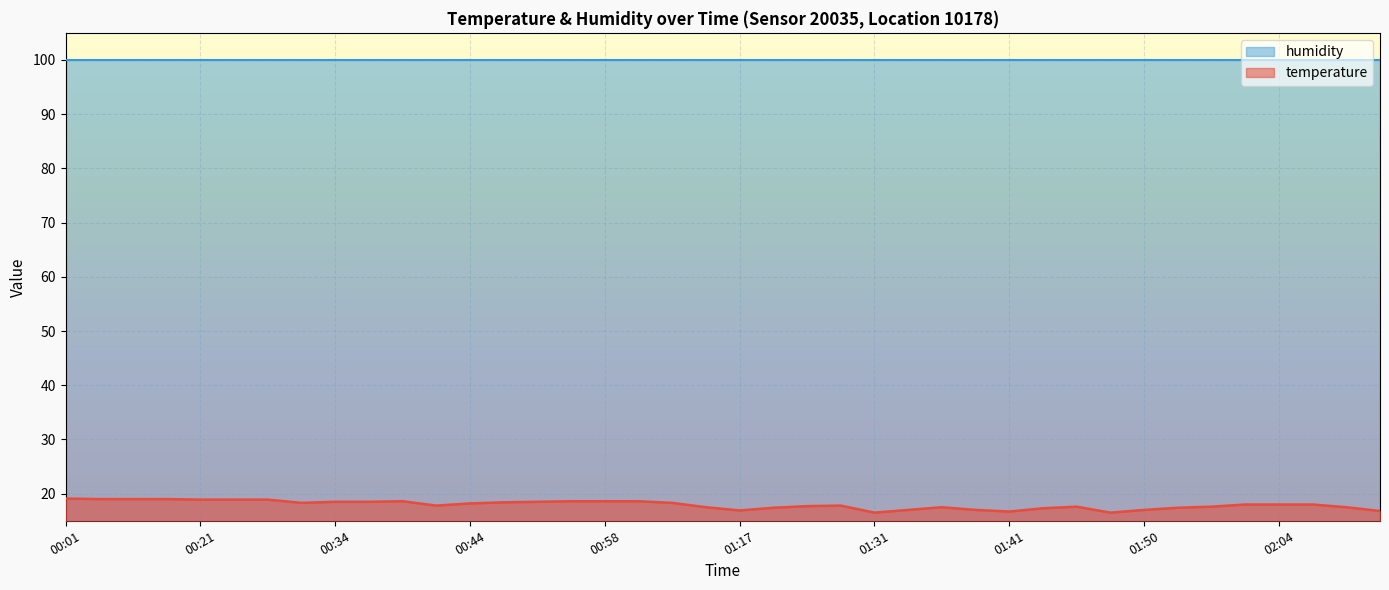

At which category does the data reach its first local peak?

00:39